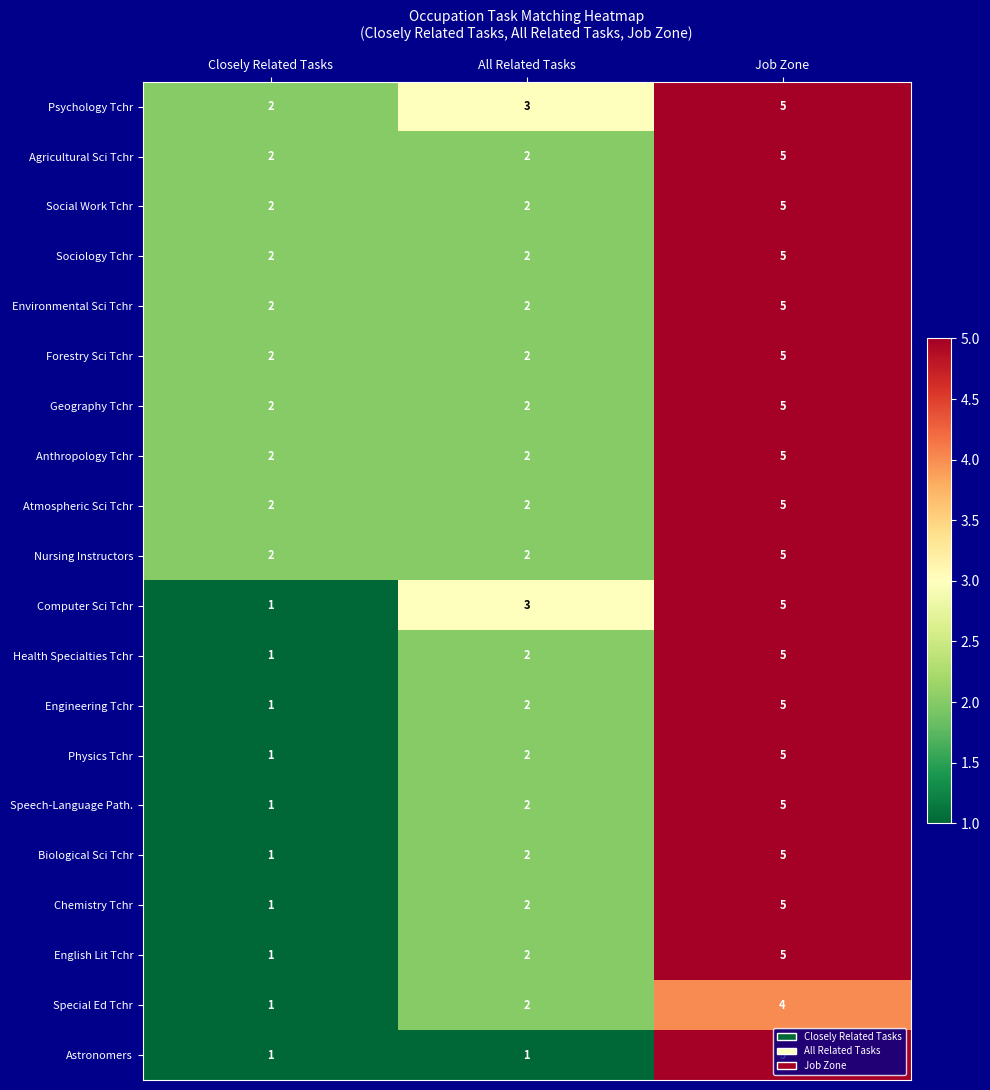

What is the sum of all Sociology Tchr values?

9